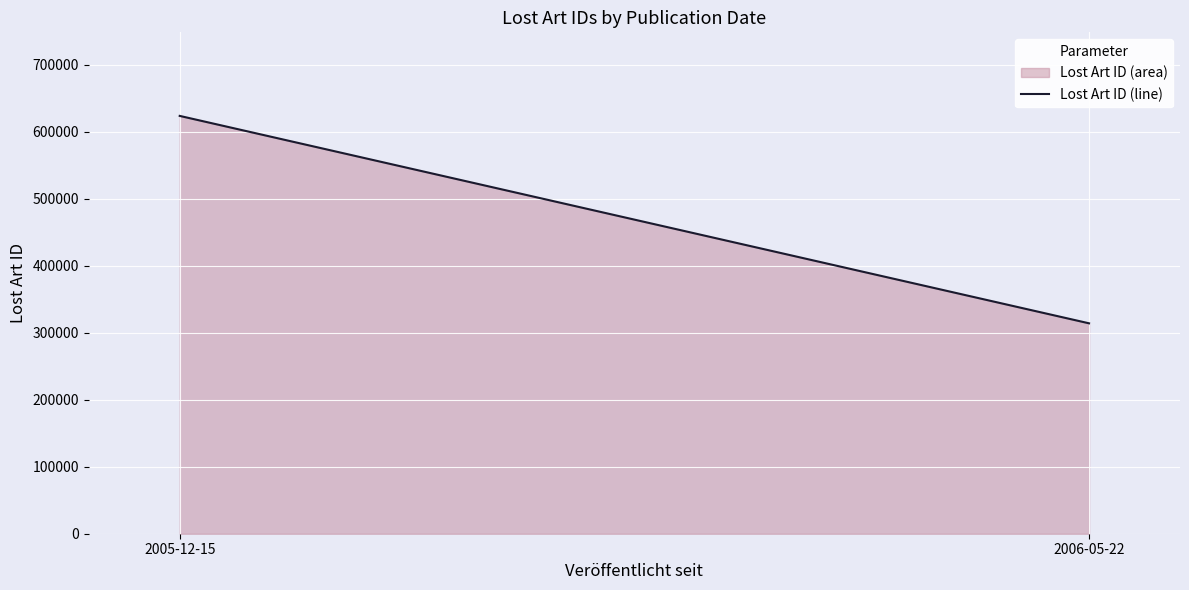

How many values are between 313999 and 623548?

2